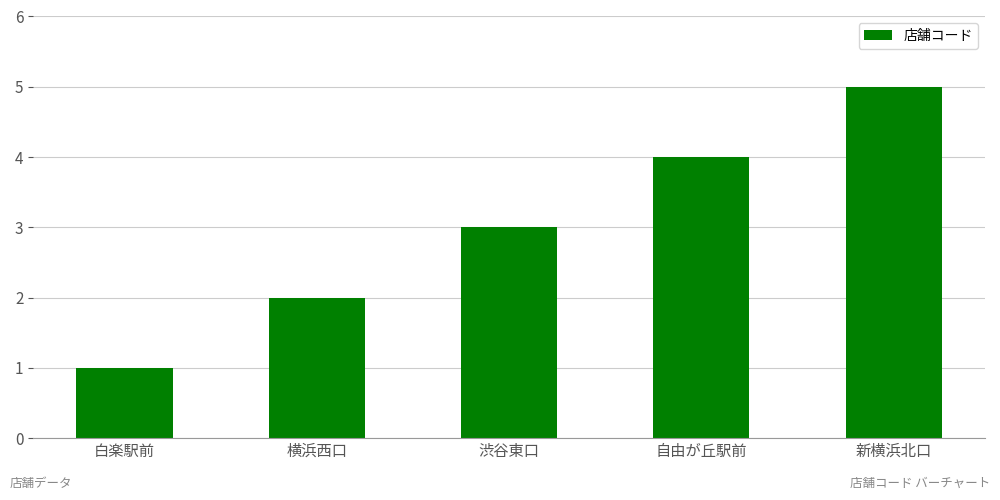

What is the value of the 5th bar from the left?

5